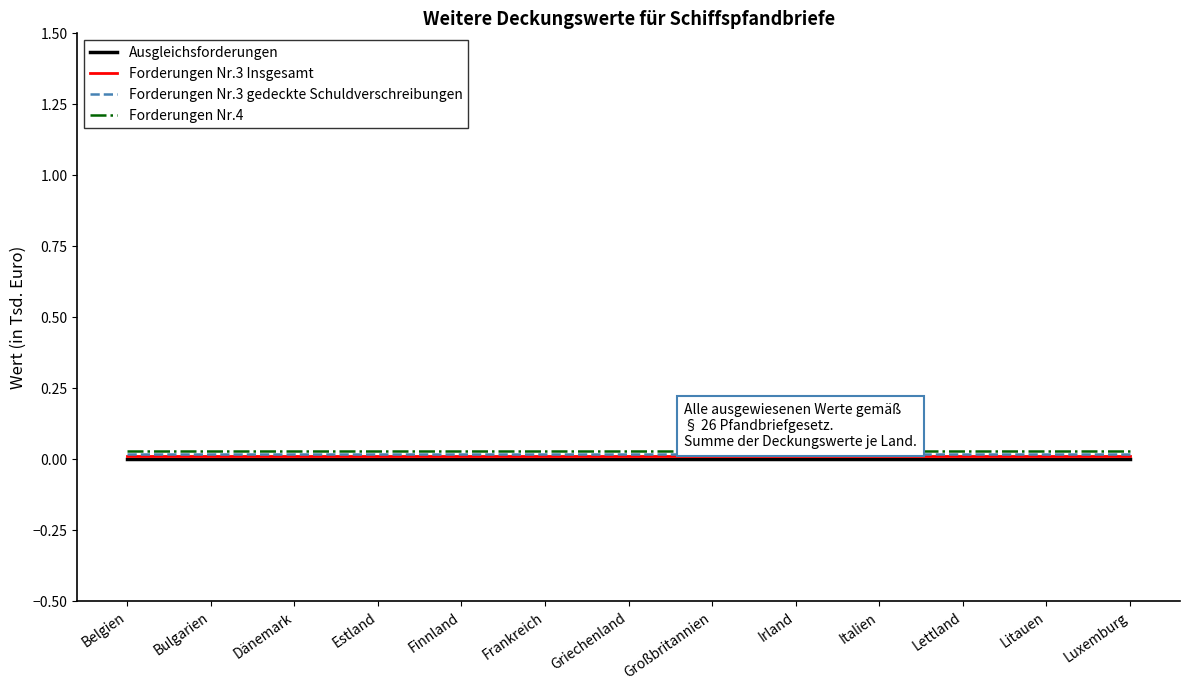

True or false: Forderungen Nr.4 and Ausgleichsforderungen cross at least once.

False